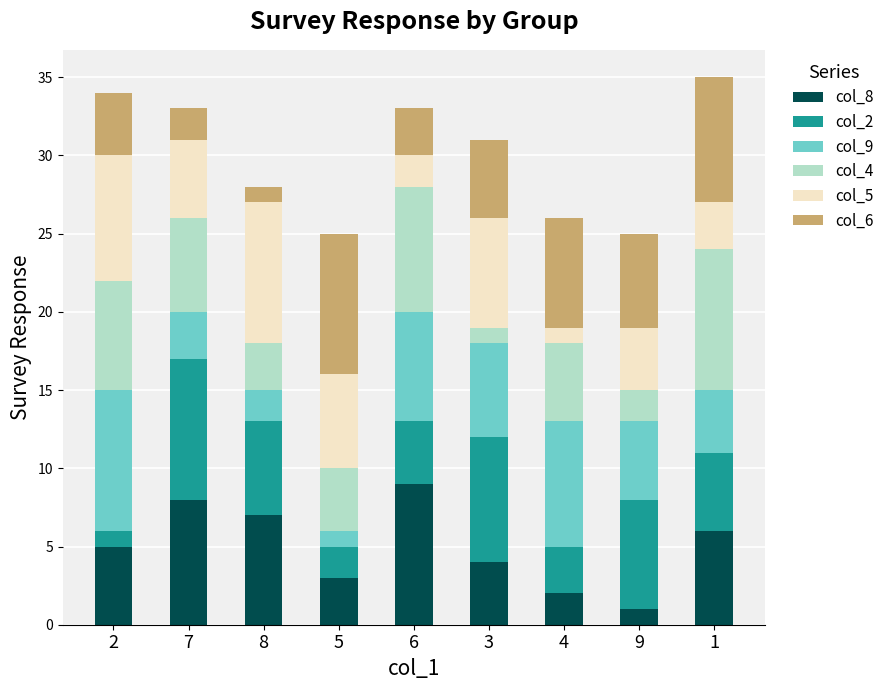

The value of col_8 at 7 is 14. True or false?

False